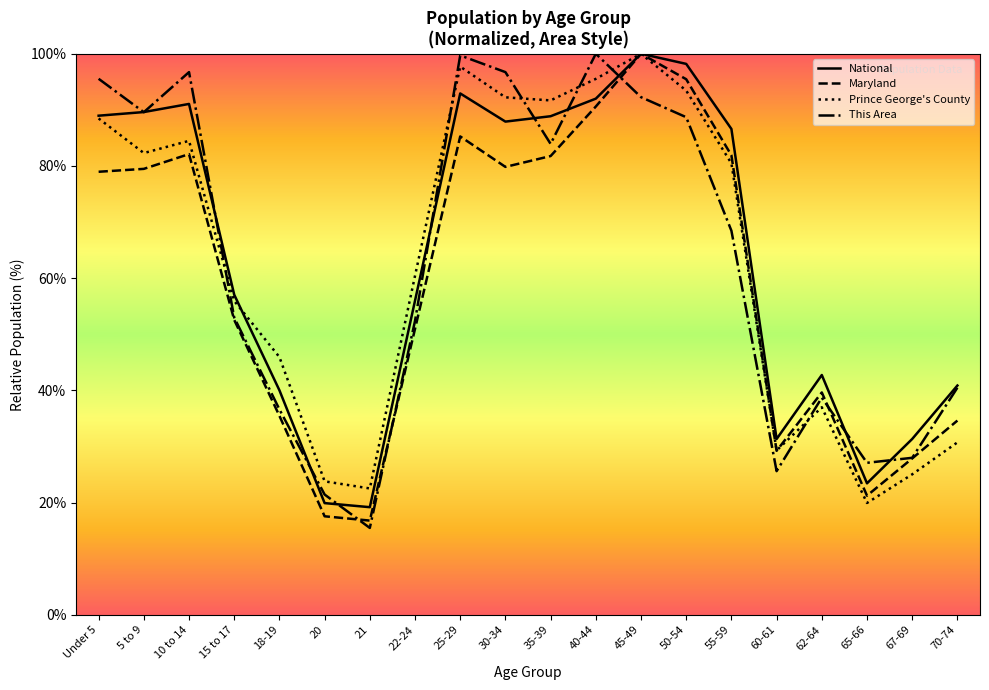

The National series shows 19.2 at 21. True or false?

True